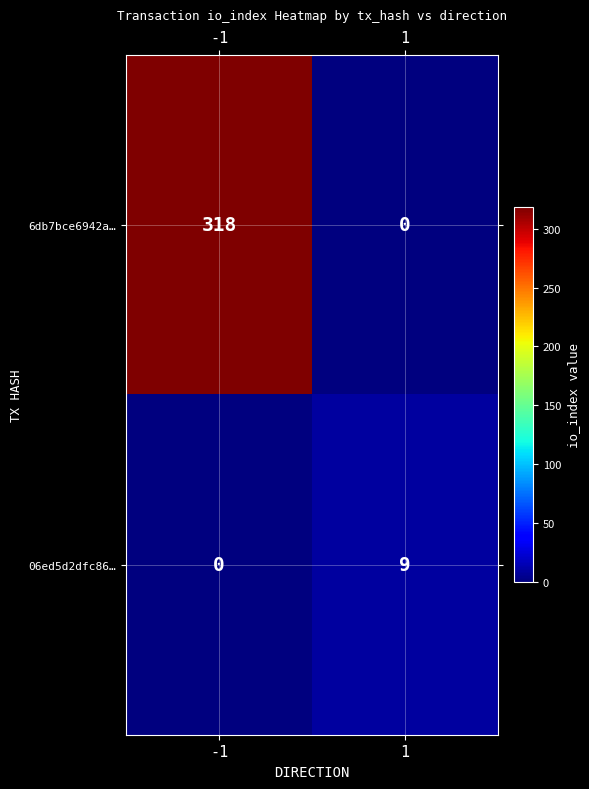

At how many categories does at least one series exceed 202?

1